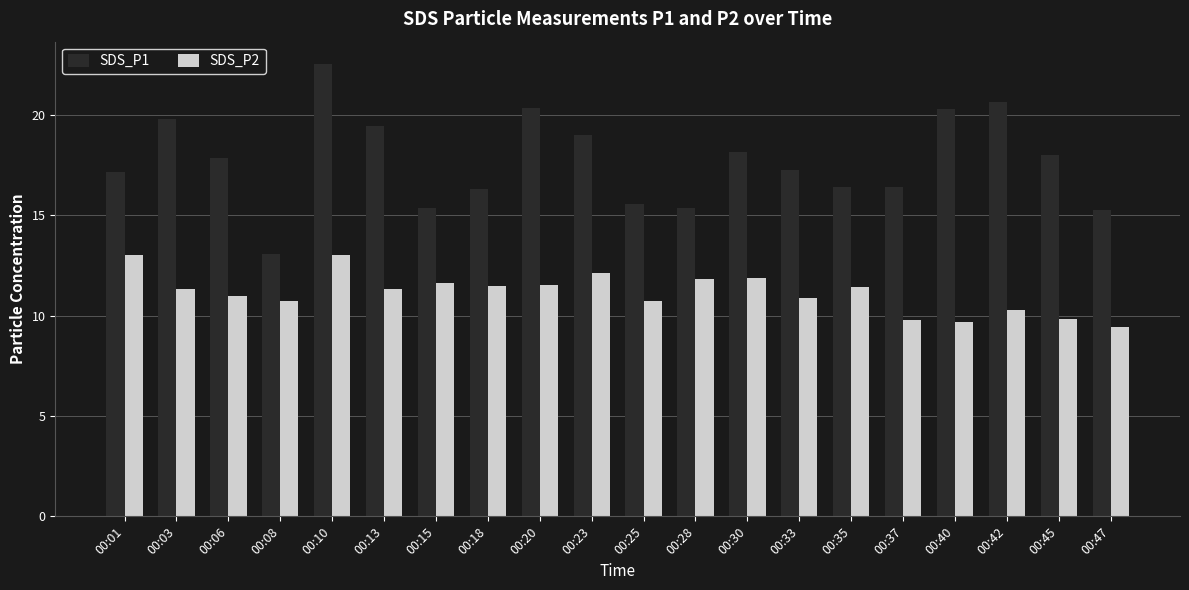

What is the difference between the maximum and minimum values in the SDS_P2 series?

3.6